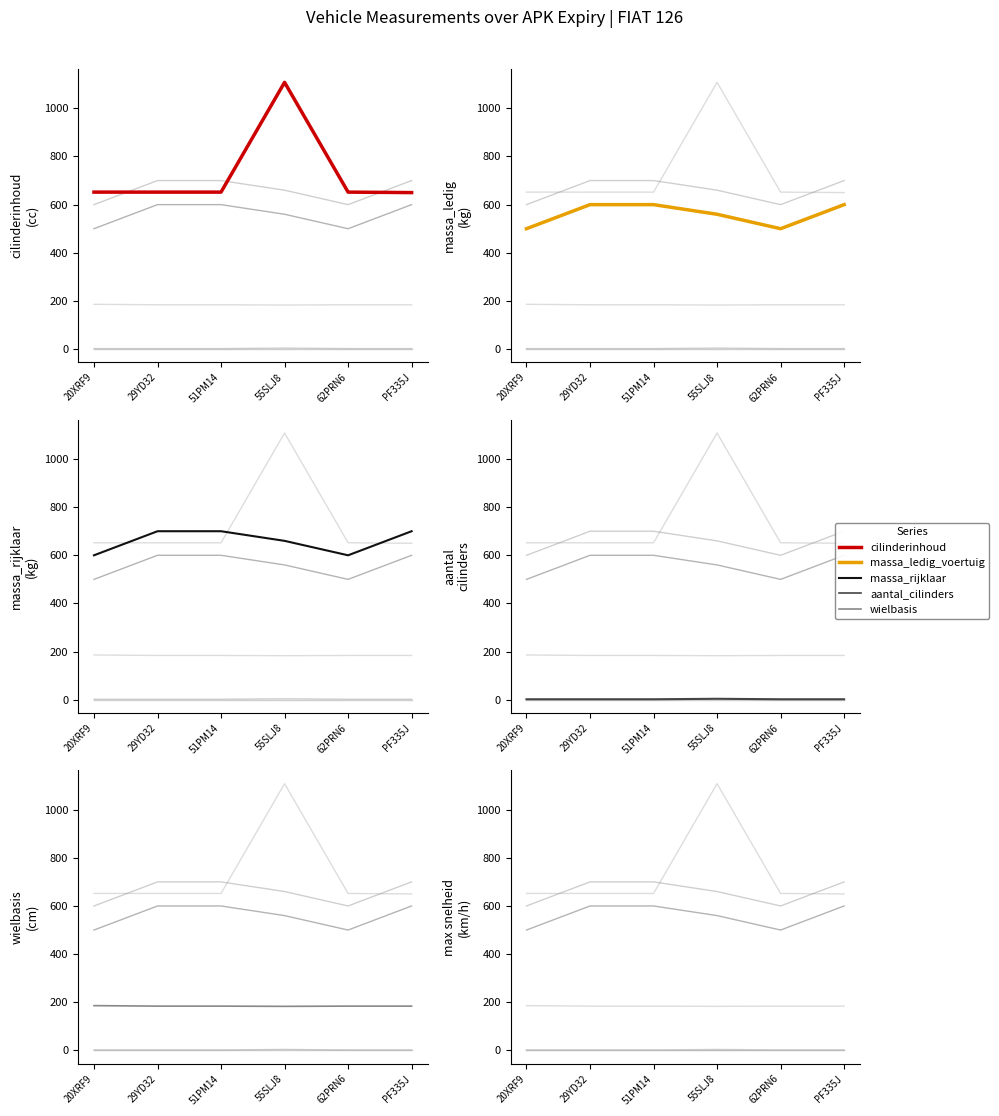

How many data points in wielbasis are less than 184?

1